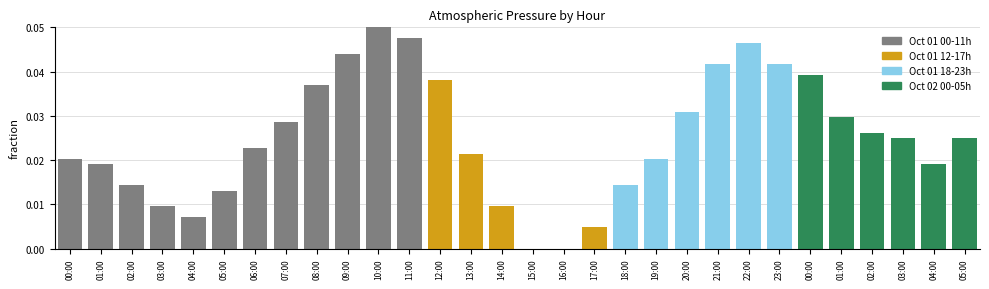

How many series are shown in this chart?

1